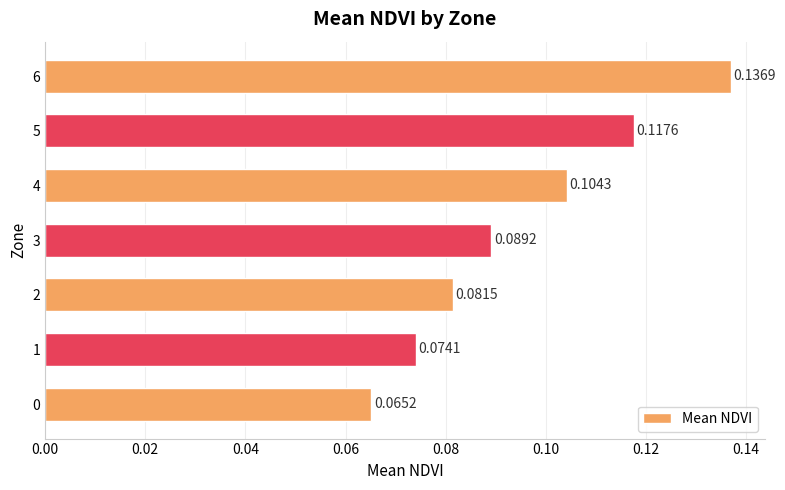

Which has a higher value, 1 or 6?

6